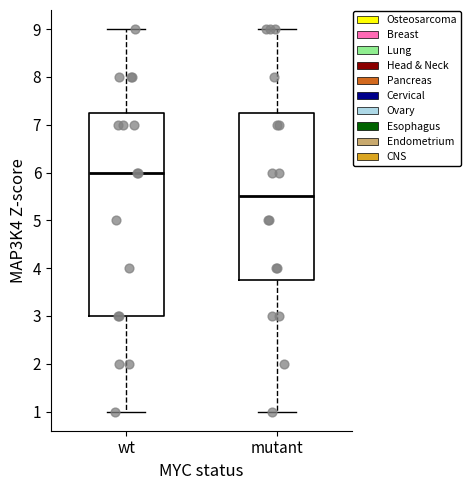

Reading left to right, read every box against the y-axis: the position of its median line, the range the box covers, and the ends of its whiskers. The values are not printed on the chart, so give them approximately, as read against the axis.

wt: median 6.0, box 3.0 to 7.3, whiskers 1.0 to 9.0
mutant: median 5.5, box 3.8 to 7.3, whiskers 1.0 to 9.0